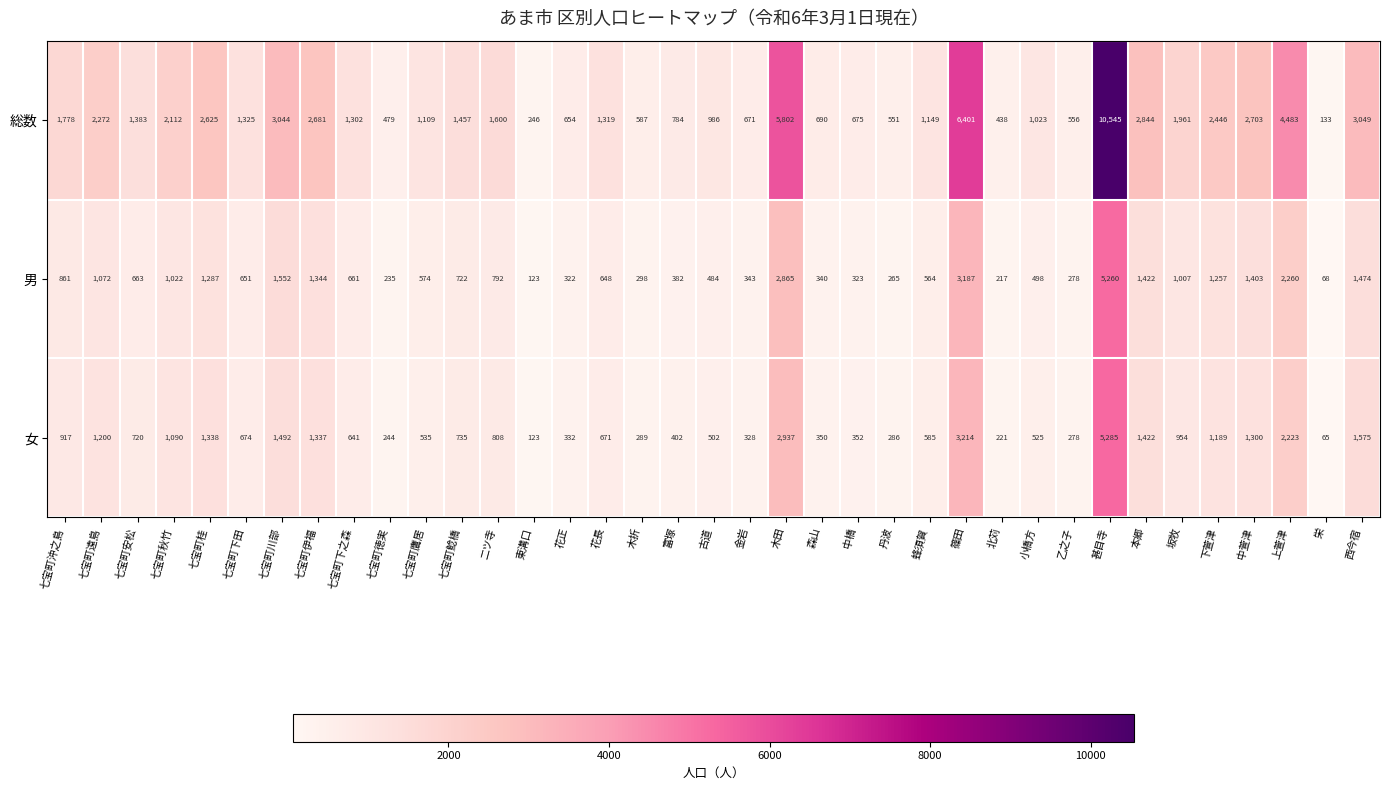

How many categories are shown in the chart?

37